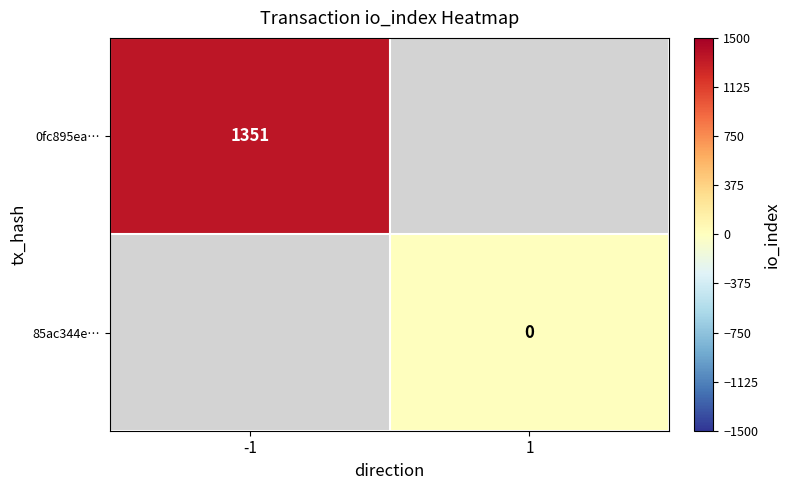

At how many categories does at least one series exceed 1120?

1